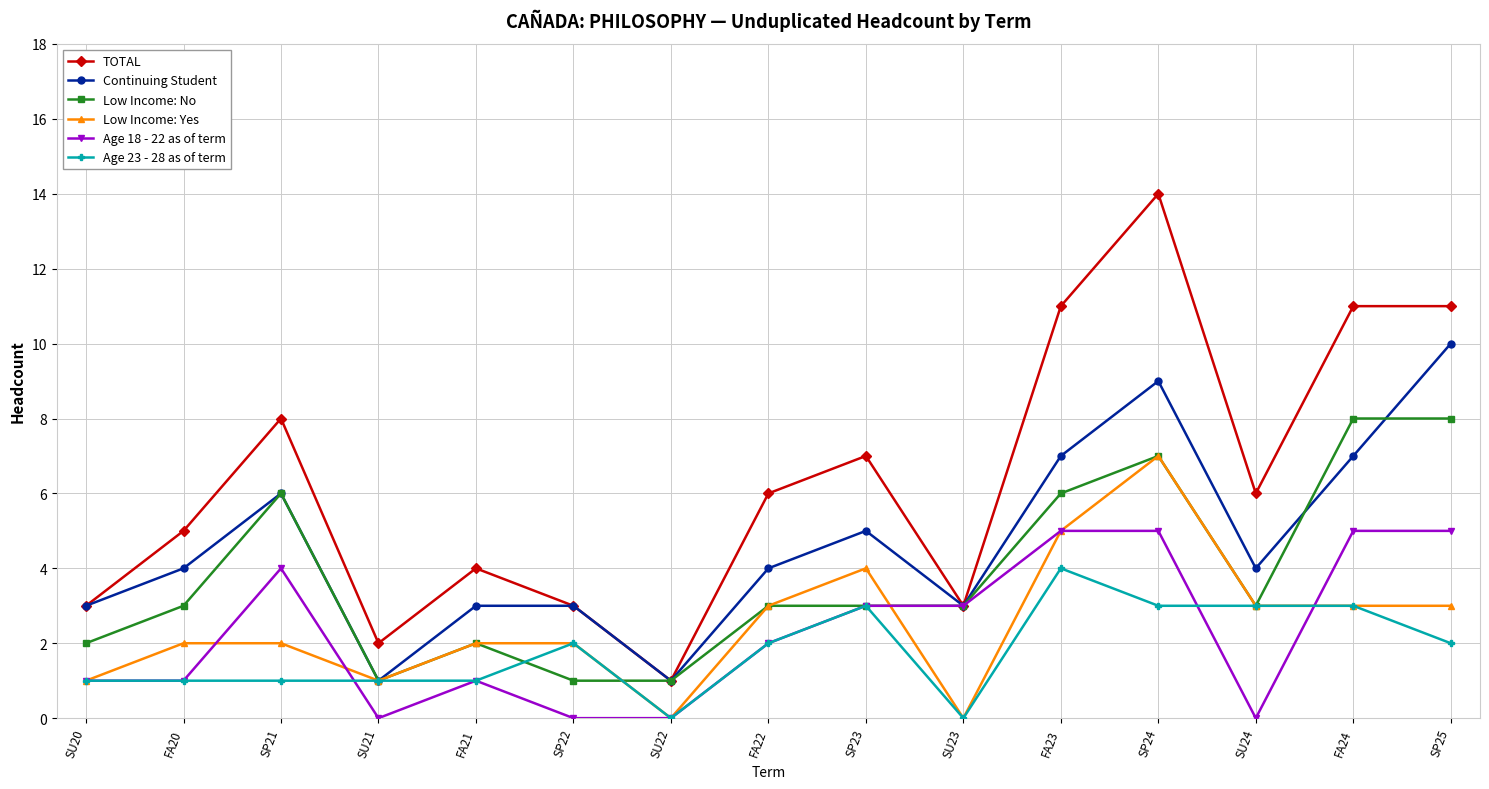

The Low Income: Yes series shows 2 at FA20. True or false?

True